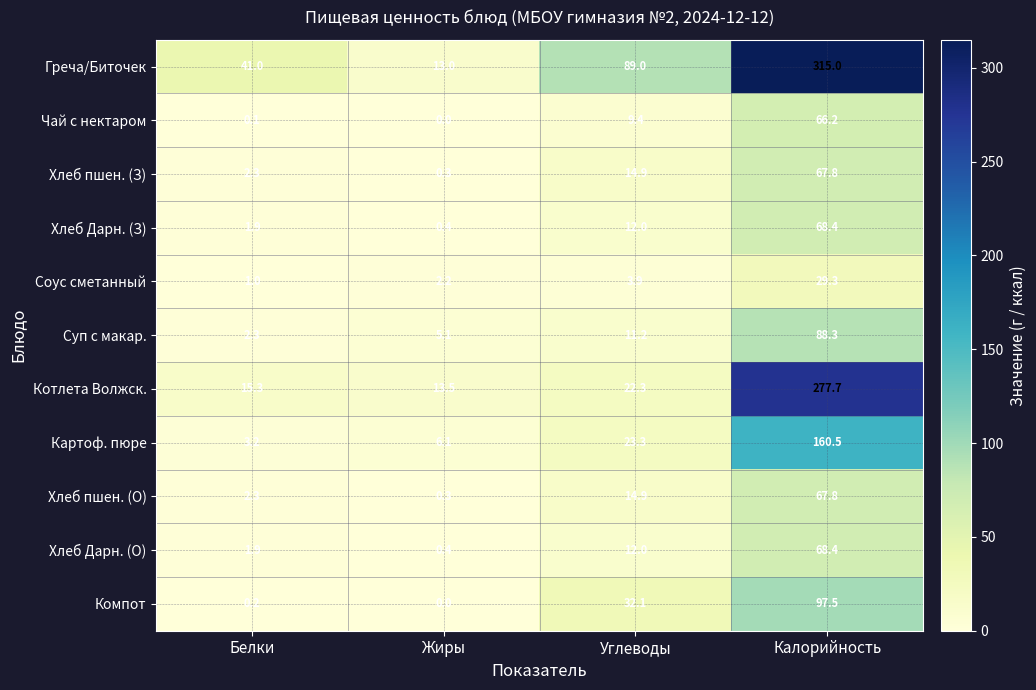

What is the sum of the Соус сметанный values at Белки and Калорийность?

30.3